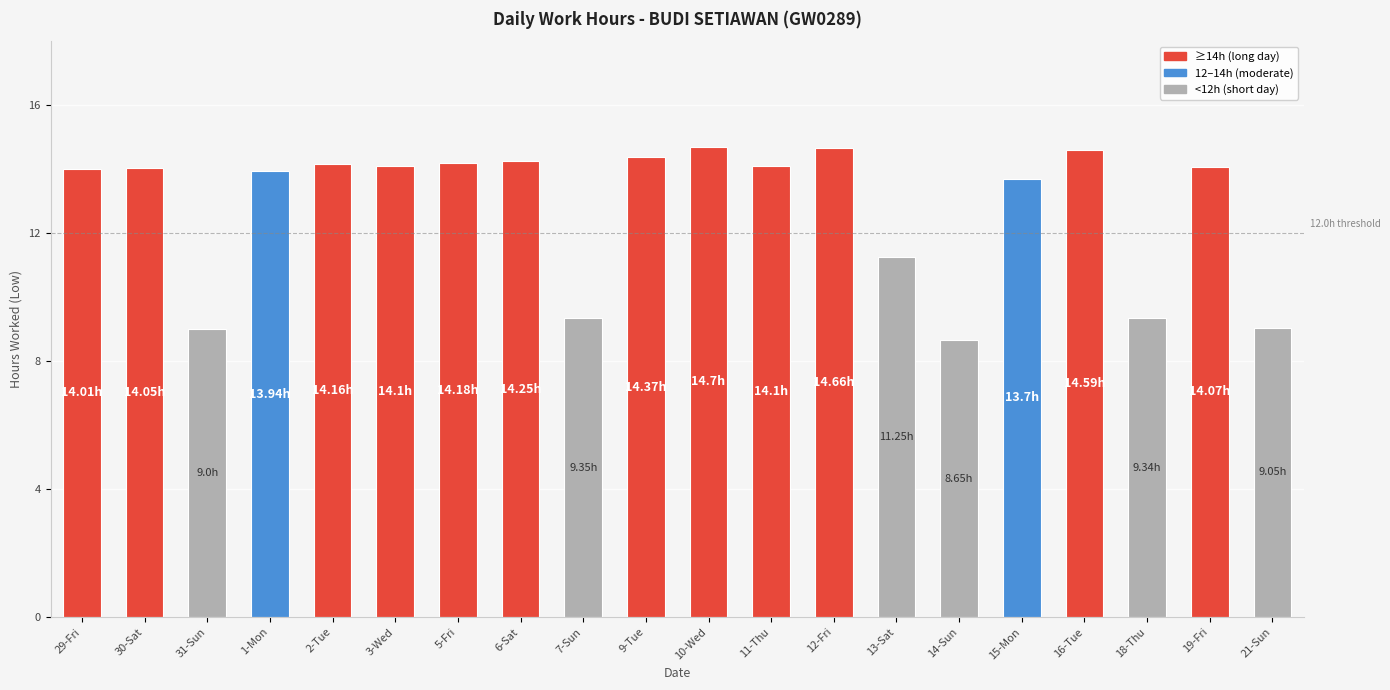

What is the sum of the values at 21-Sun and 9-Tue?

23.4